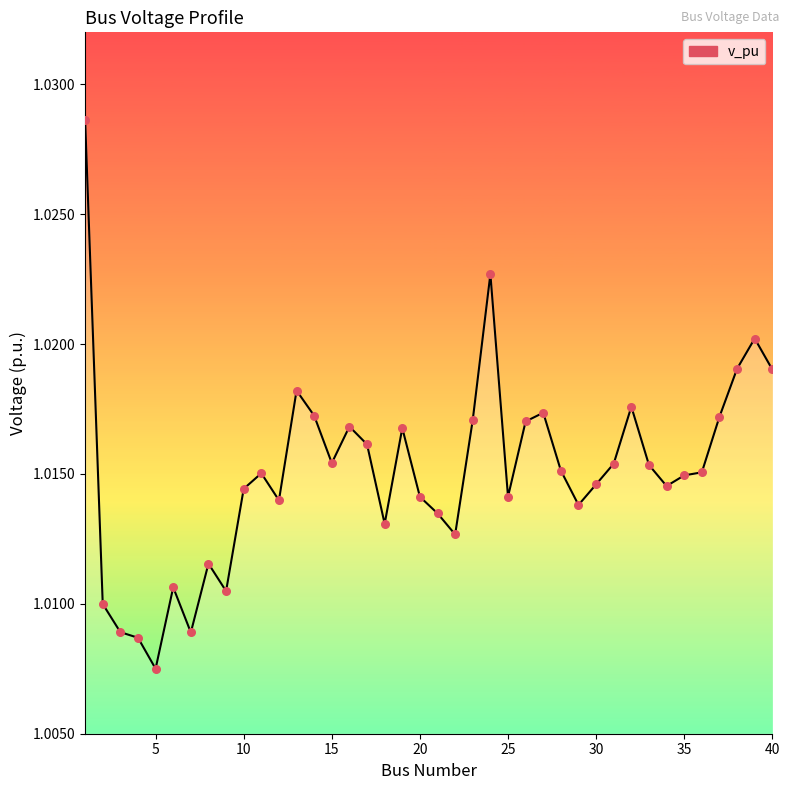

How many lines are shown in the chart?

1